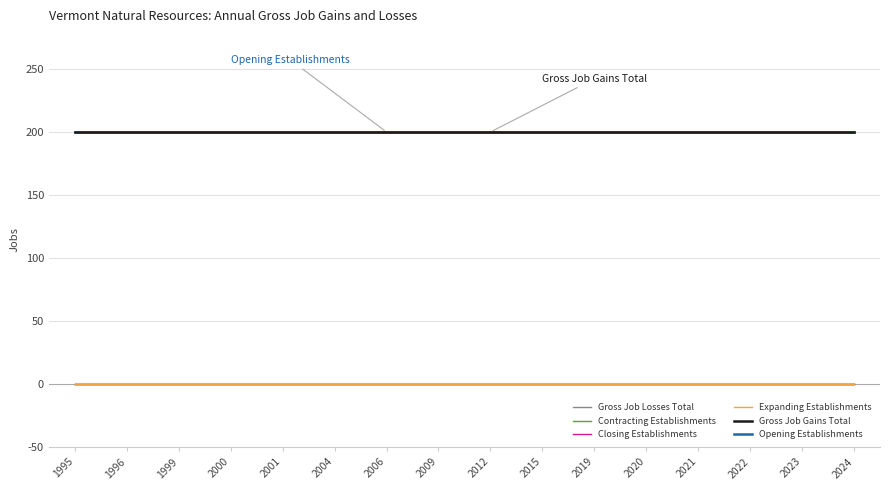

Reading left to right, what are all the values shown in this chart?

Gross Job Losses Total: 1995=0	1996=0	1999=0	2000=0	2001=0	2004=0	2006=0	2009=0	2012=0	2015=0	2019=0	2020=0	2021=0	2022=0	2023=0	2024=0
Contracting Establishments: 1995=0	1996=0	1999=0	2000=0	2001=0	2004=0	2006=0	2009=0	2012=0	2015=0	2019=0	2020=0	2021=0	2022=0	2023=0	2024=0
Closing Establishments: 1995=0	1996=0	1999=0	2000=0	2001=0	2004=0	2006=0	2009=0	2012=0	2015=0	2019=0	2020=0	2021=0	2022=0	2023=0	2024=0
Expanding Establishments: 1995=0	1996=0	1999=0	2000=0	2001=0	2004=0	2006=0	2009=0	2012=0	2015=0	2019=0	2020=0	2021=0	2022=0	2023=0	2024=0
Gross Job Gains Total: 1995=200	1996=200	1999=200	2000=200	2001=200	2004=200	2006=200	2009=200	2012=200	2015=200	2019=200	2020=200	2021=200	2022=200	2023=200	2024=200
Opening Establishments: 1995=200	1996=200	1999=200	2000=200	2001=200	2004=200	2006=200	2009=200	2012=200	2015=200	2019=200	2020=200	2021=200	2022=200	2023=200	2024=200